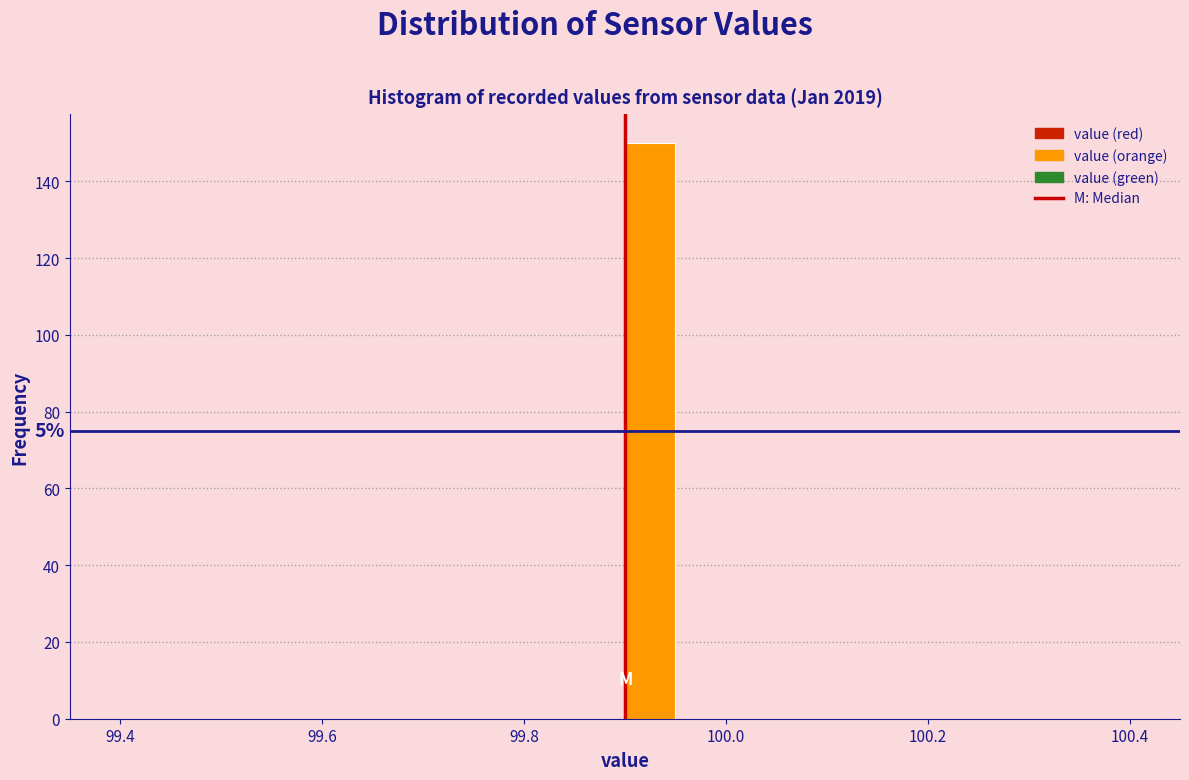

Read against the x-axis, roughly where is the centre of the tallest bar?

99.92